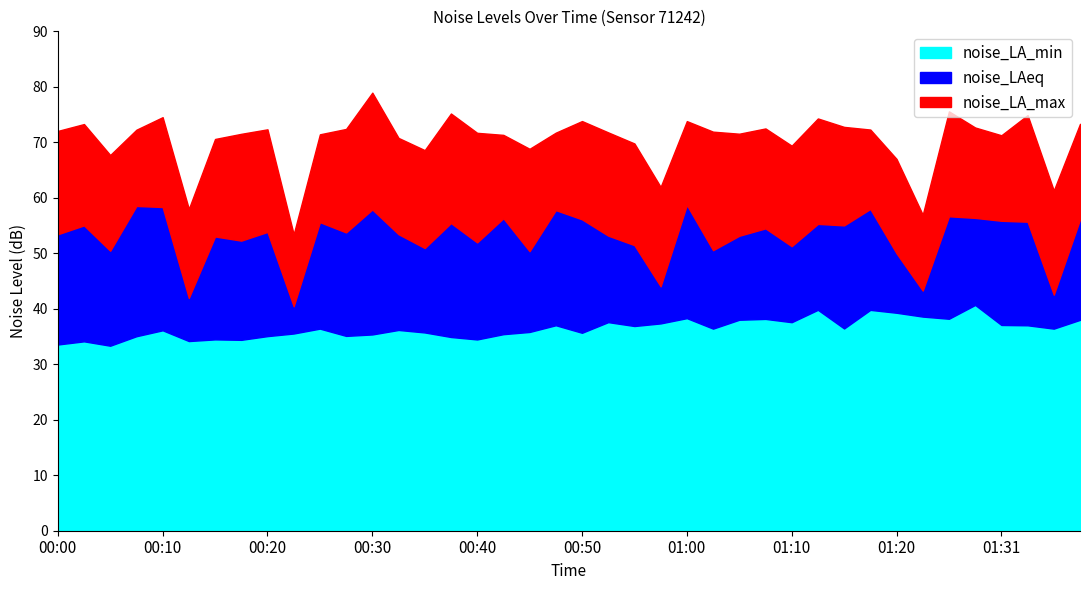

What value does the noise_LA_max series have at 00:42?

71.3